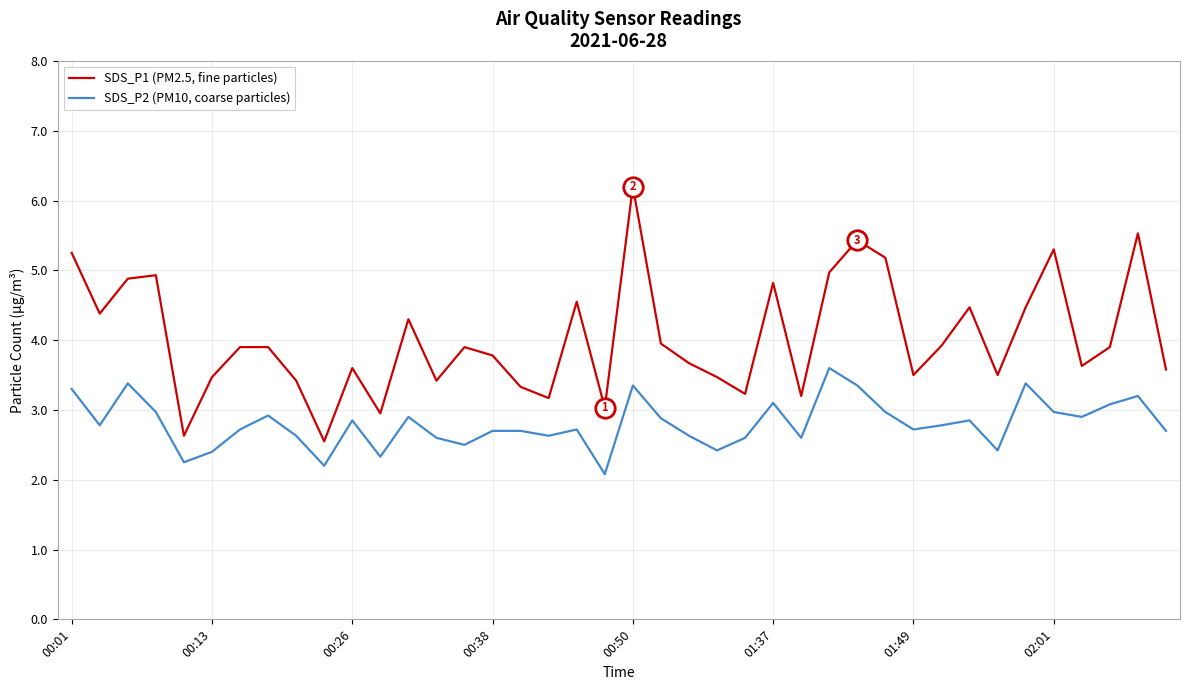

What are all the series names shown in the legend?

SDS_P1 (PM2.5, fine particles), SDS_P2 (PM10, coarse particles)